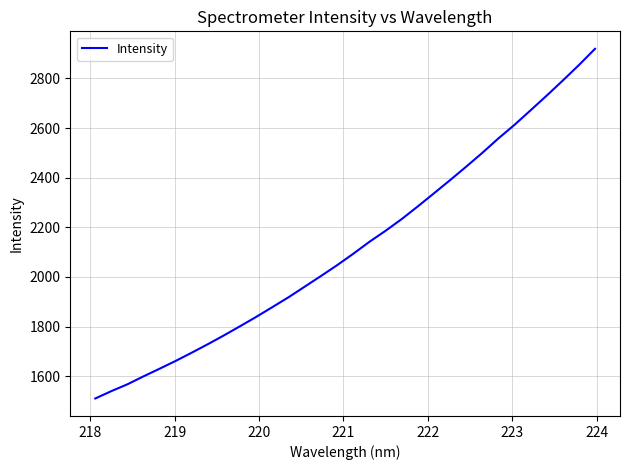

What is the minimum value shown in the chart?

1510.1